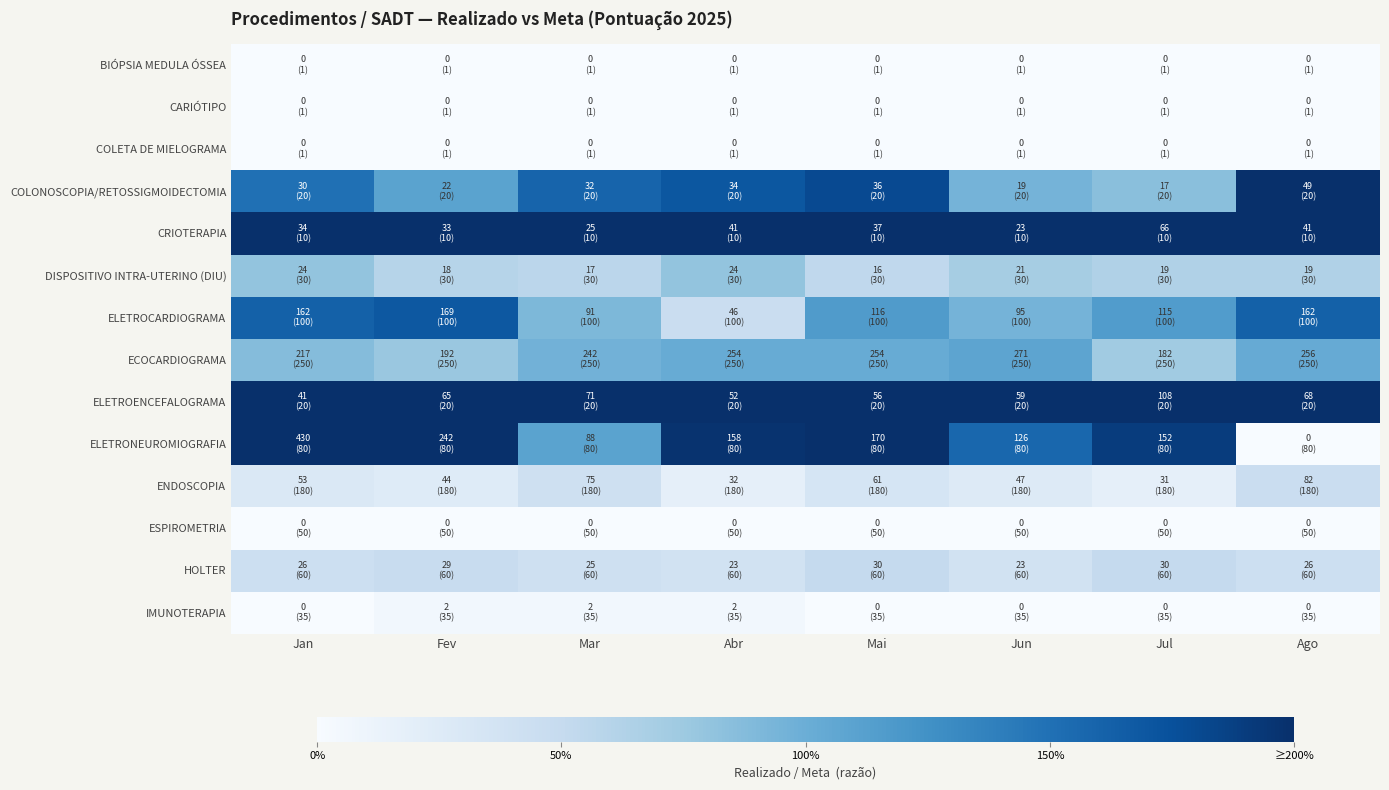

Reading left to right, extract all data points from this chart.

BIÓPSIA MEDULA ÓSSEA: Jan=0.0	Fev=0.0	Mar=0.0	Abr=0.0	Mai=0.0	Jun=0.0	Jul=0.0	Ago=0.0
CARIÓTIPO: Jan=0.0	Fev=0.0	Mar=0.0	Abr=0.0	Mai=0.0	Jun=0.0	Jul=0.0	Ago=0.0
COLETA DE MIELOGRAMA: Jan=0.0	Fev=0.0	Mar=0.0	Abr=0.0	Mai=0.0	Jun=0.0	Jul=0.0	Ago=0.0
COLONOSCOPIA/RETOSSIGMOIDECTOMIA: Jan=1.5	Fev=1.1	Mar=1.6	Abr=1.7	Mai=1.8	Jun=0.9	Jul=0.8	Ago=2.0
CRIOTERAPIA: Jan=2.0	Fev=2.0	Mar=2.0	Abr=2.0	Mai=2.0	Jun=2.0	Jul=2.0	Ago=2.0
DISPOSITIVO INTRA-UTERINO (DIU): Jan=0.8	Fev=0.6	Mar=0.6	Abr=0.8	Mai=0.5	Jun=0.7	Jul=0.6	Ago=0.6
ELETROCARDIOGRAMA: Jan=1.6	Fev=1.7	Mar=0.9	Abr=0.5	Mai=1.2	Jun=0.9	Jul=1.1	Ago=1.6
ECOCARDIOGRAMA: Jan=0.9	Fev=0.8	Mar=1.0	Abr=1.0	Mai=1.0	Jun=1.1	Jul=0.7	Ago=1.0
ELETROENCEFALOGRAMA: Jan=2.0	Fev=2.0	Mar=2.0	Abr=2.0	Mai=2.0	Jun=2.0	Jul=2.0	Ago=2.0
ELETRONEUROMIOGRAFIA: Jan=2.0	Fev=2.0	Mar=1.1	Abr=2.0	Mai=2.0	Jun=1.6	Jul=1.9	Ago=0.0
ENDOSCOPIA: Jan=0.3	Fev=0.2	Mar=0.4	Abr=0.2	Mai=0.3	Jun=0.3	Jul=0.2	Ago=0.5
ESPIROMETRIA: Jan=0.0	Fev=0.0	Mar=0.0	Abr=0.0	Mai=0.0	Jun=0.0	Jul=0.0	Ago=0.0
HOLTER: Jan=0.4	Fev=0.5	Mar=0.4	Abr=0.4	Mai=0.5	Jun=0.4	Jul=0.5	Ago=0.4
IMUNOTERAPIA: Jan=0.0	Fev=0.1	Mar=0.1	Abr=0.1	Mai=0.0	Jun=0.0	Jul=0.0	Ago=0.0